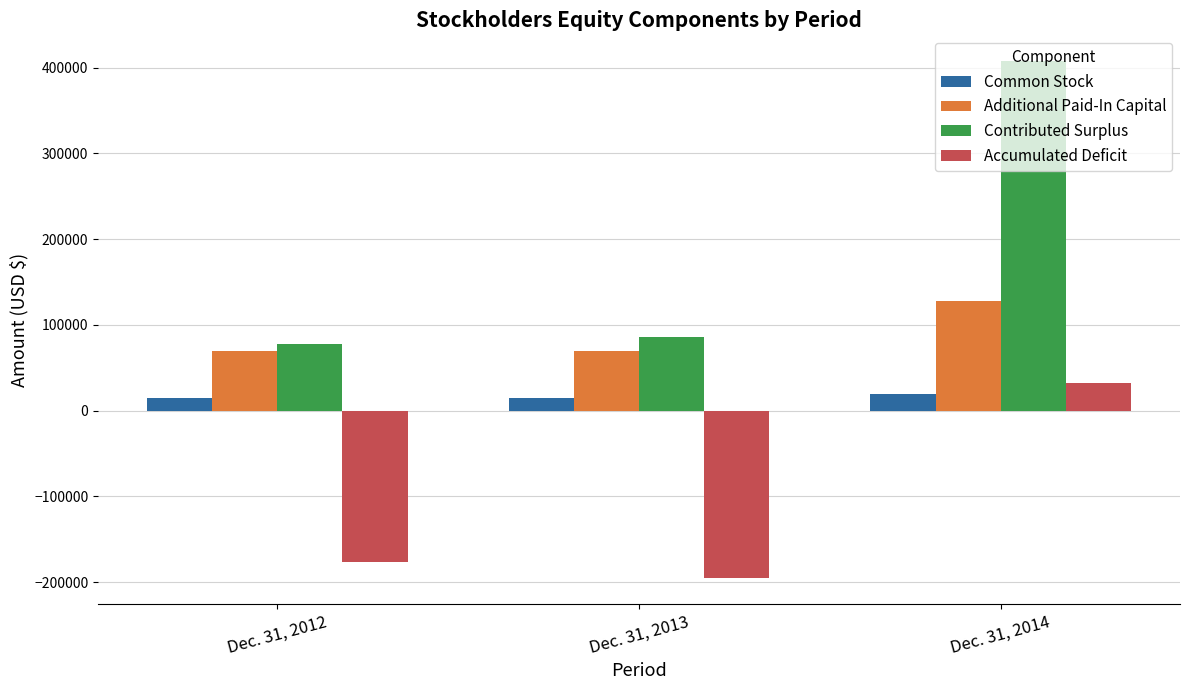

What is the highest value of the Additional Paid-In Capital series?

128173